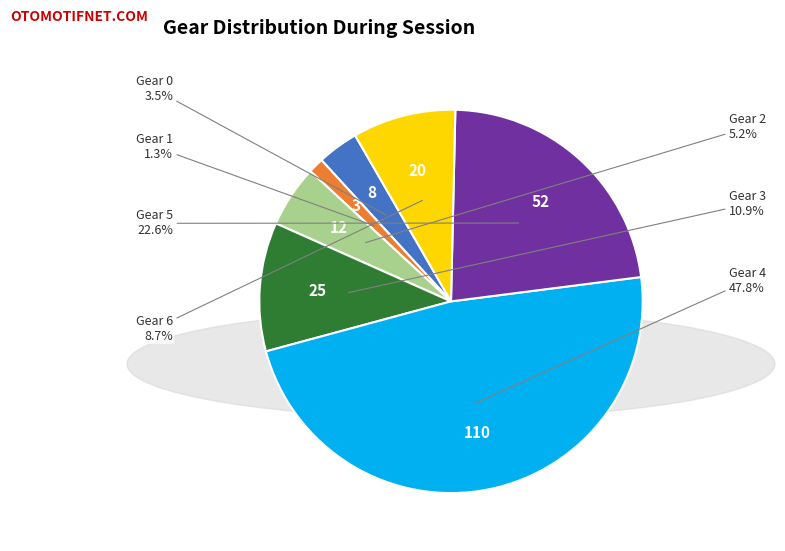

Does any single category account for the majority?

No